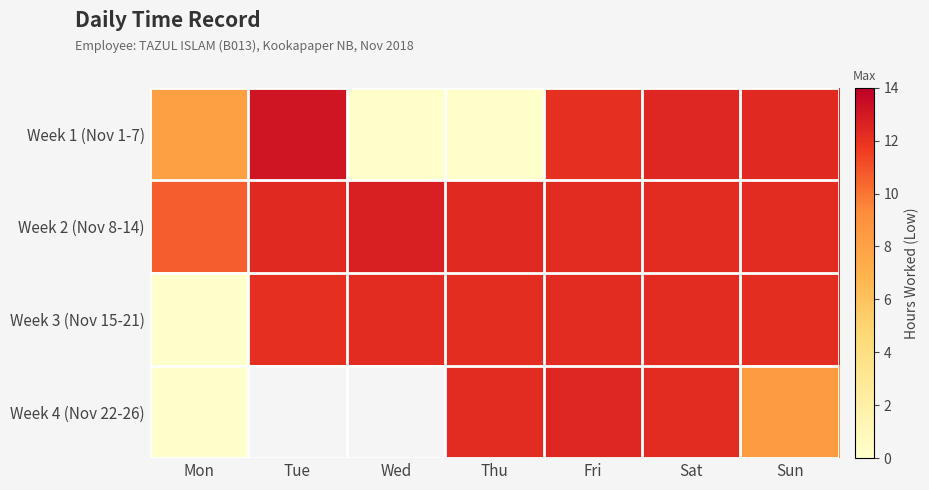

True or false: Week 2 (Nov 8-14) has a value of 21.0 at Wed.

False